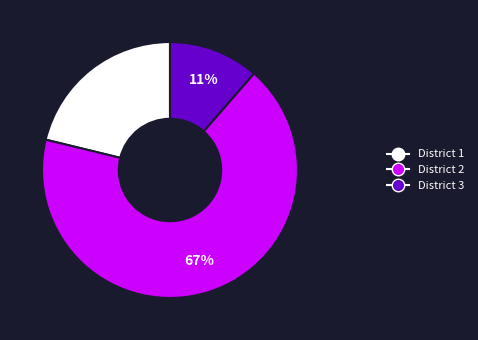

How many segments does this pie chart have?

3